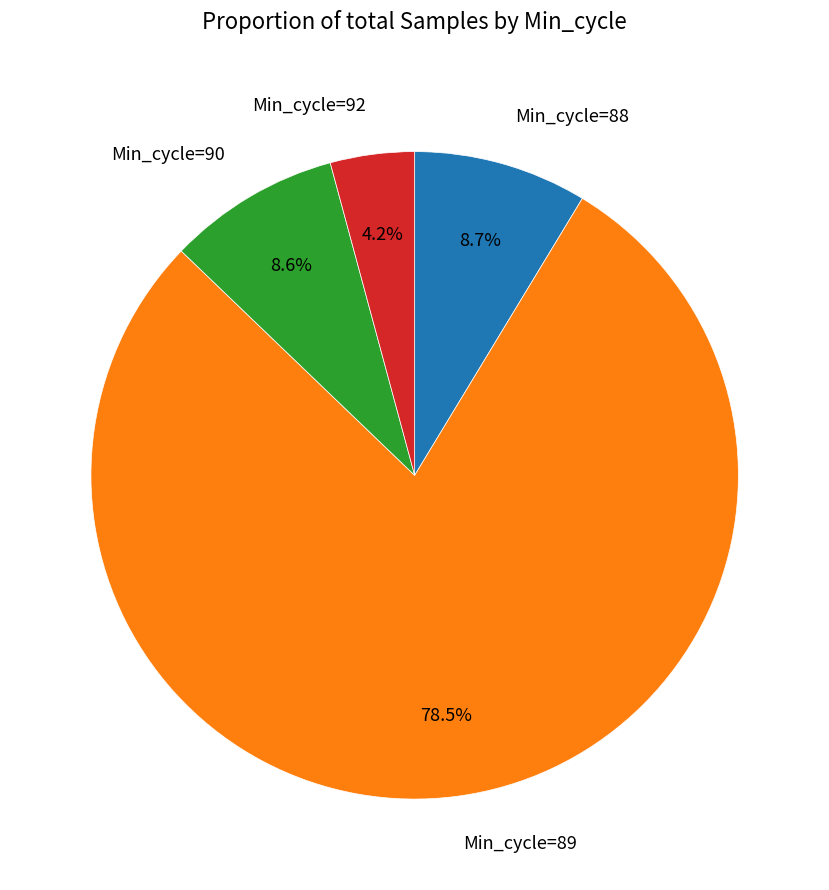

How much of the chart is everything except Min_cycle=88?

91.3%